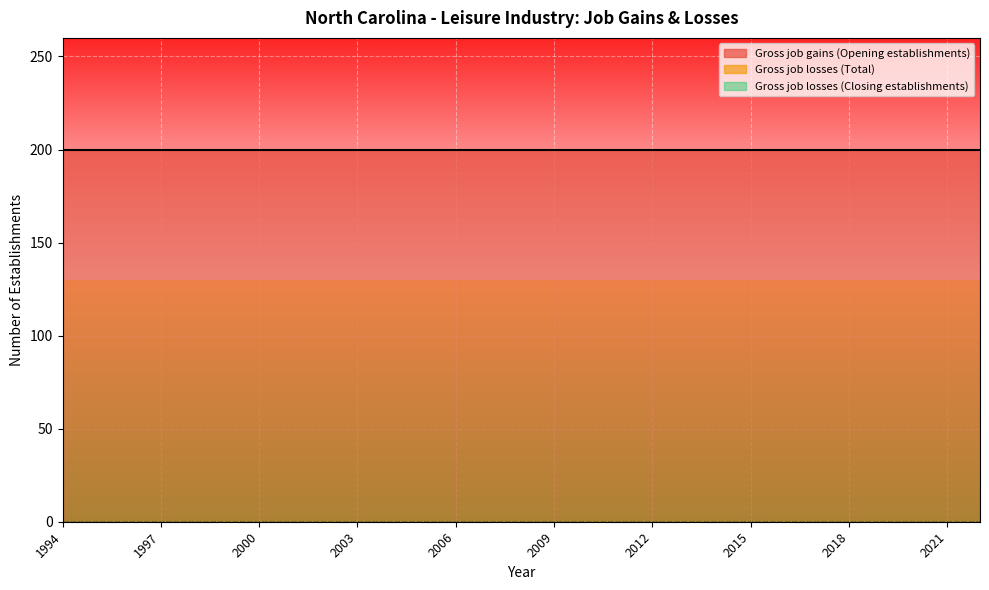

What is the value of the Gross job gains (Opening establishments) point at the 11th from the left?

200